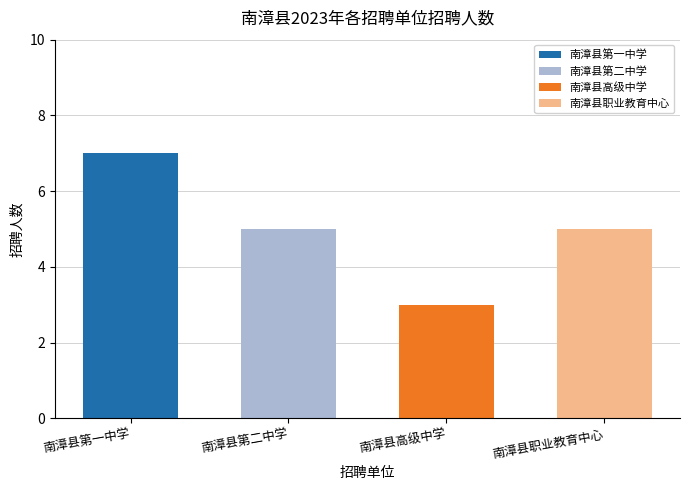

Are the bars horizontal?

No